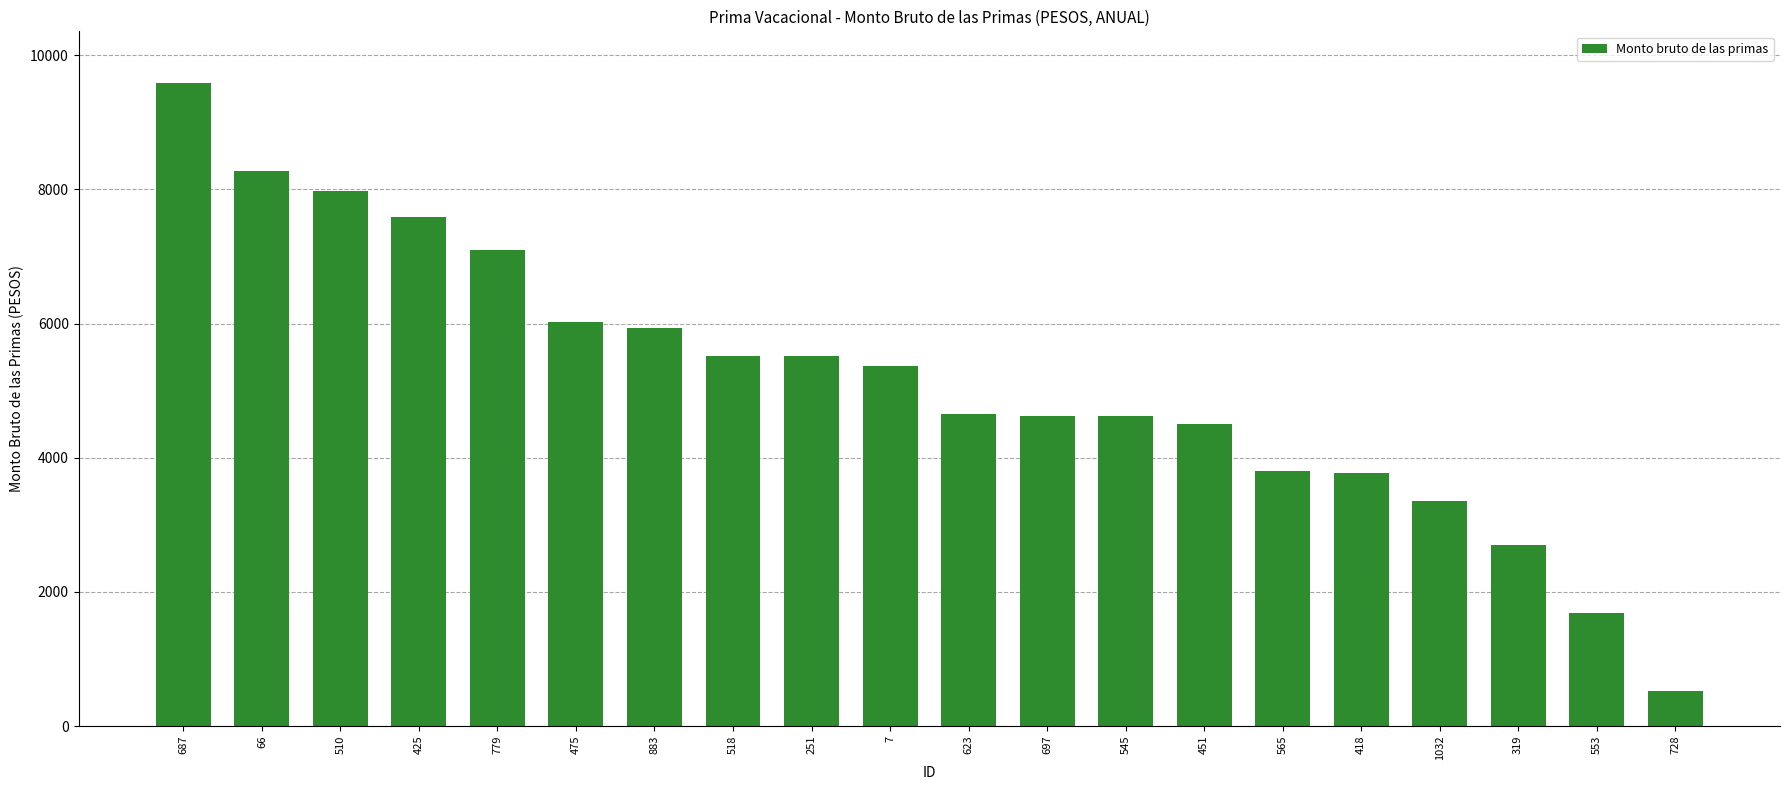

Are the bars horizontal?

No